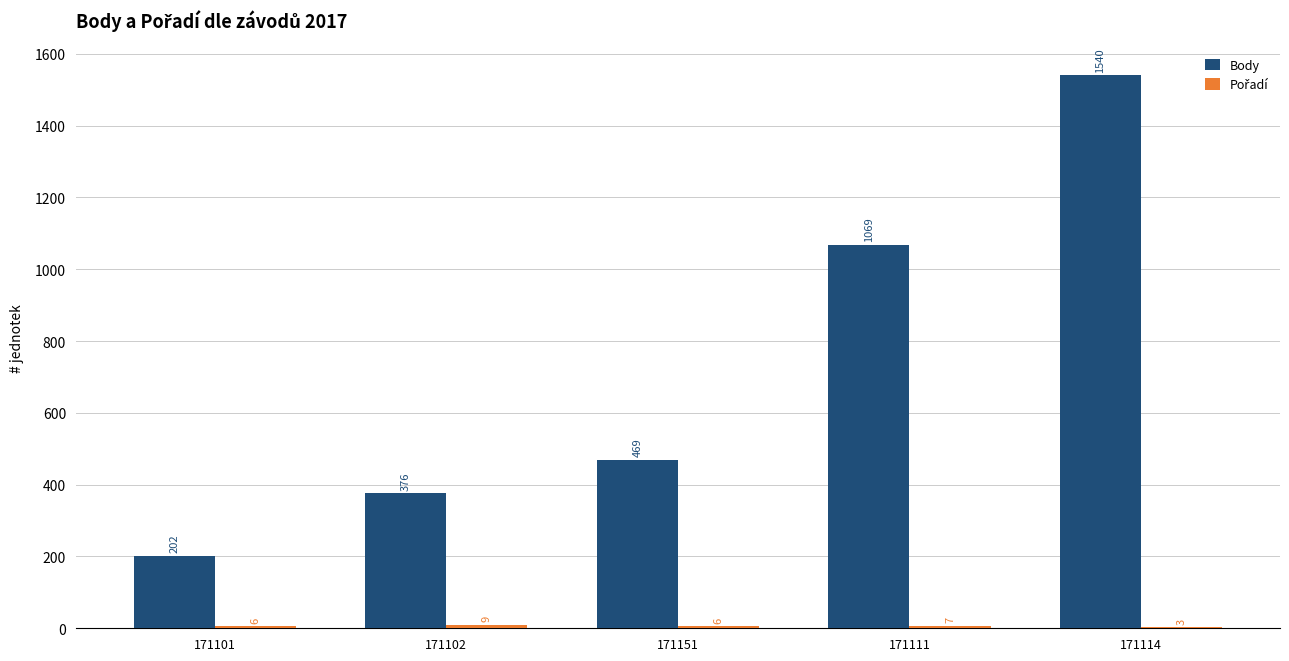

How many distinct data groups are displayed?

2